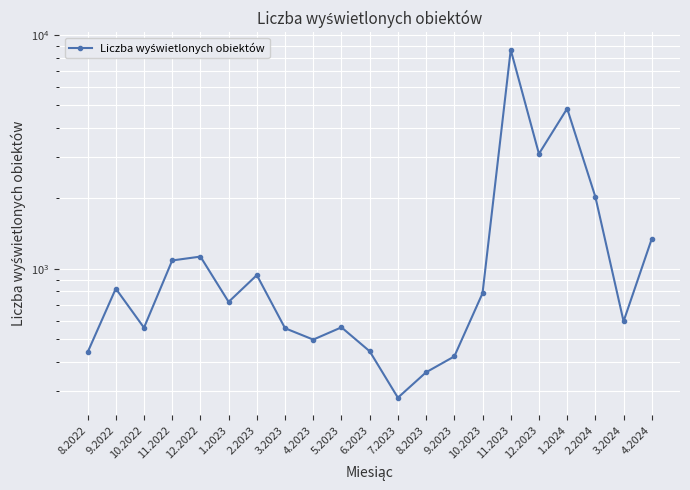

Where is the first local maximum?

9.2022